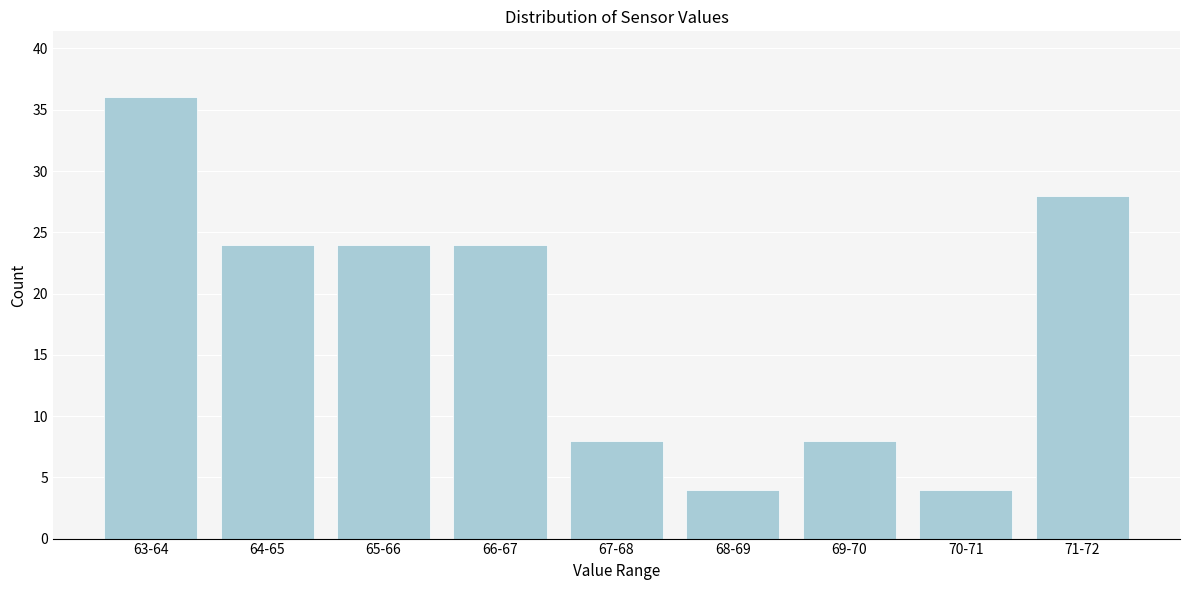

Reading right to left, what are all the values shown in this chart?

71-72=28	70-71=4	69-70=8	68-69=4	67-68=8	66-67=24	65-66=24	64-65=24	63-64=36